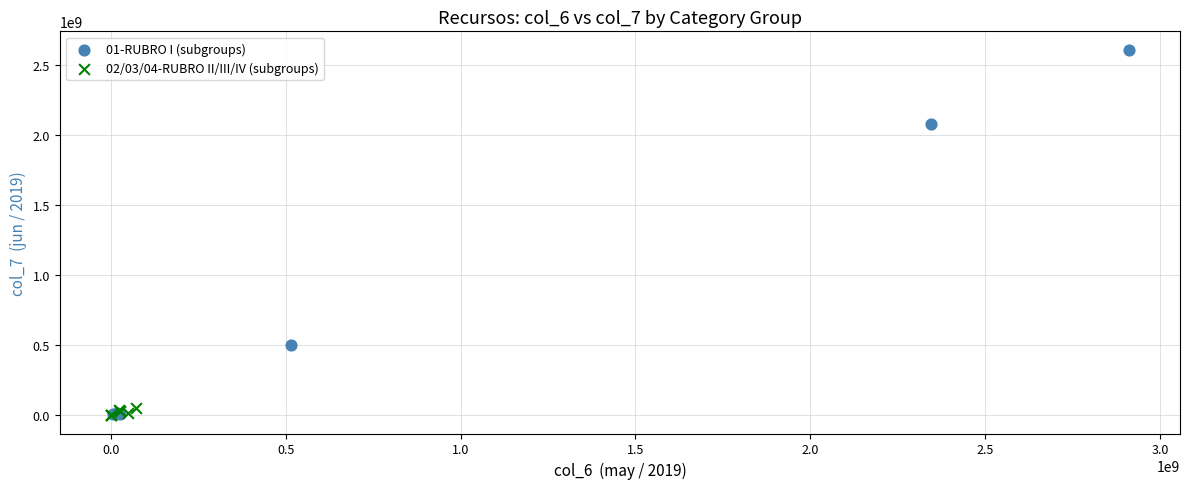

What are all the series names shown in the legend?

01-RUBRO I (subgroups), 02/03/04-RUBRO II/III/IV (subgroups)